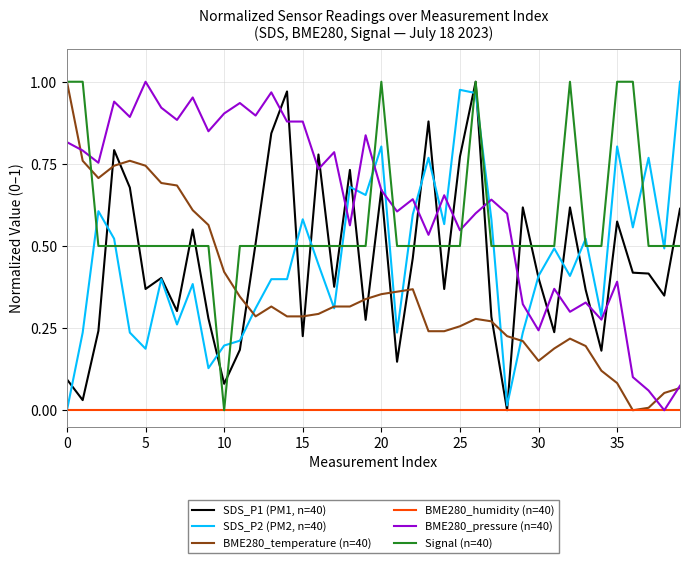

At how many categories does at least one series exceed 0?

40